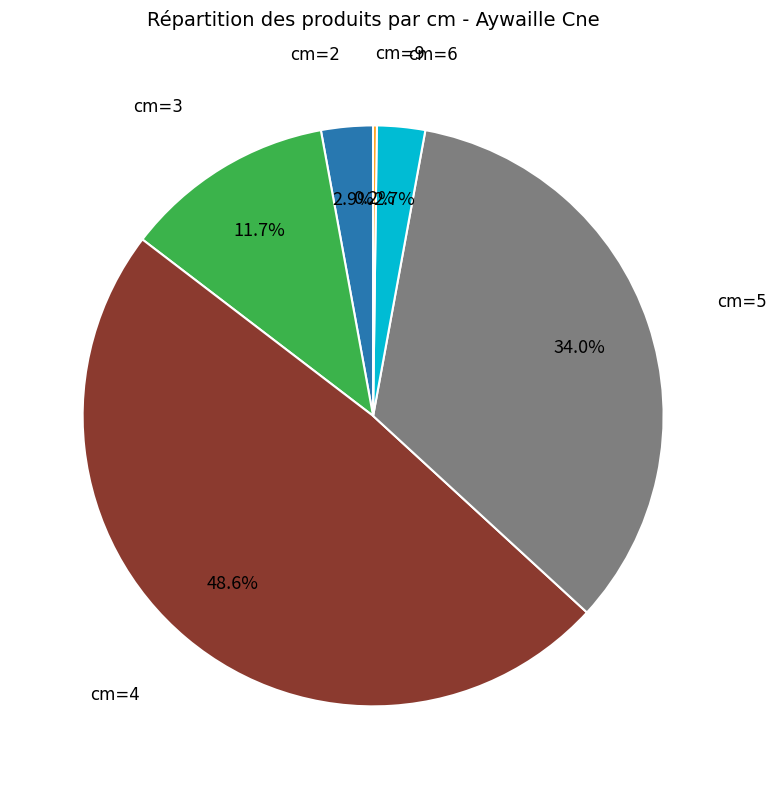

Does any single category account for the majority?

No